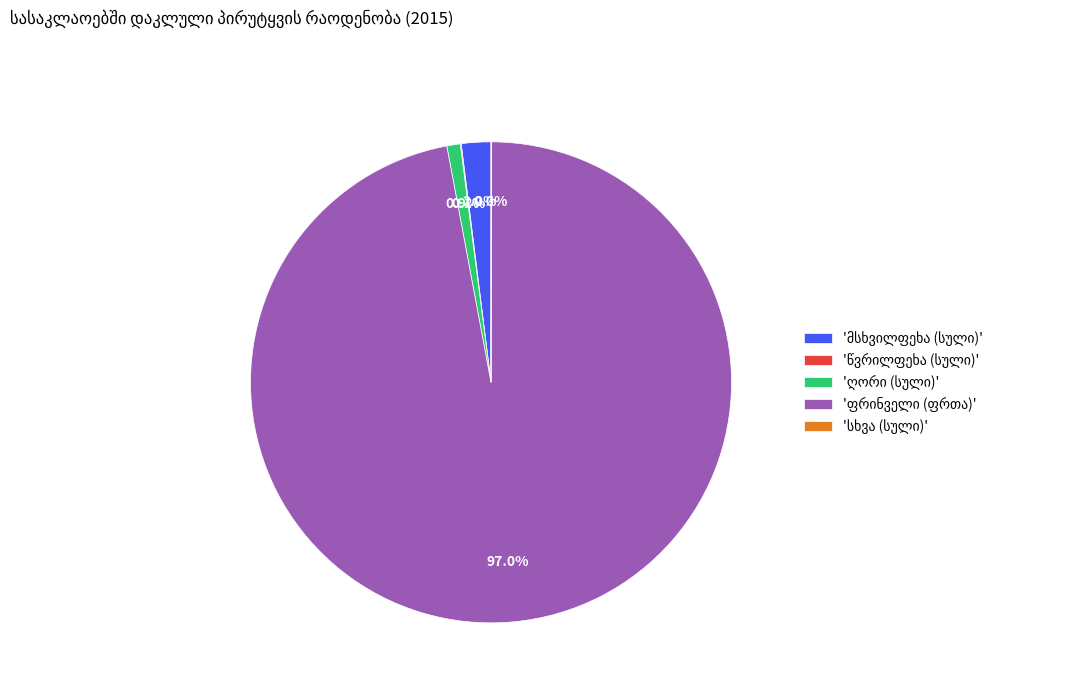

Is there any slice that represents more than half of the pie?

Yes